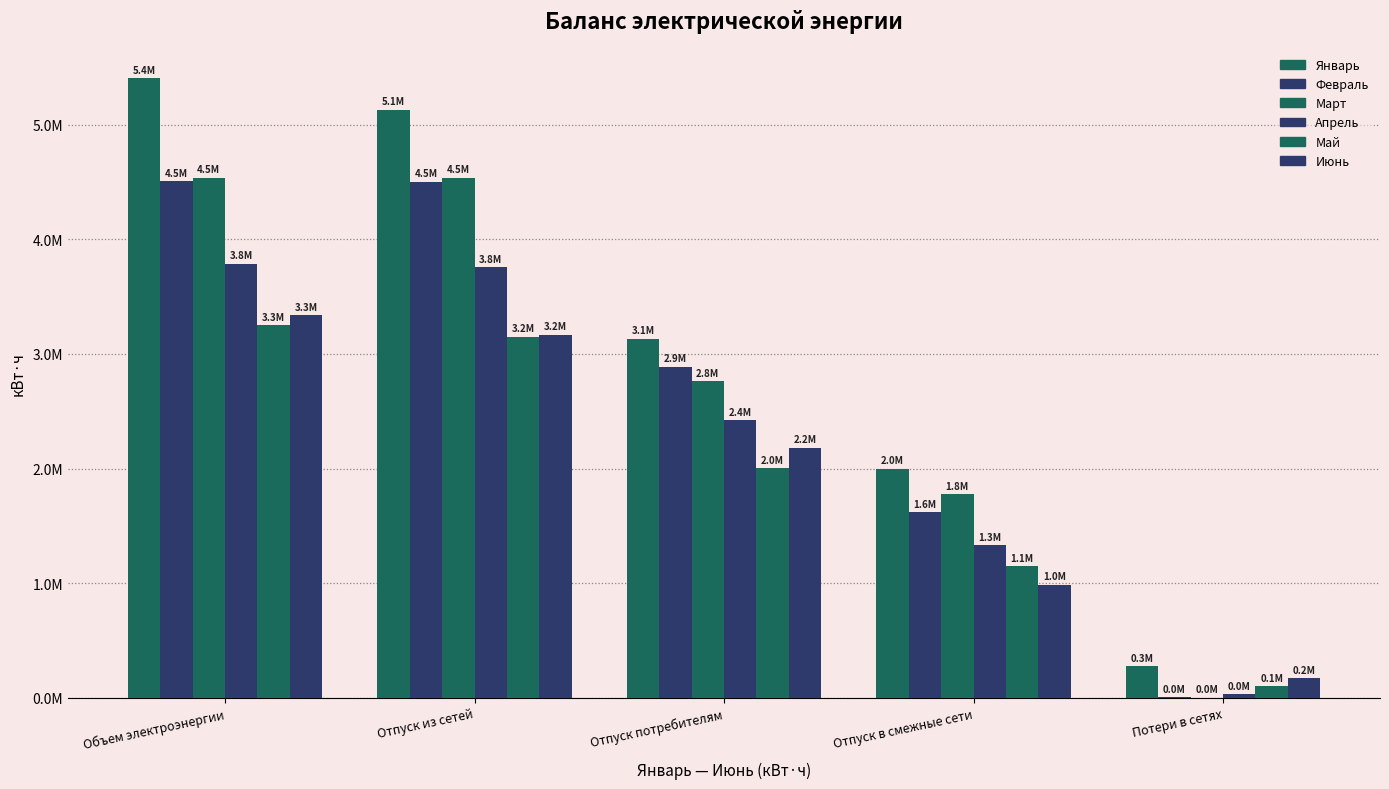

Does the chart contain stacked bars?

No